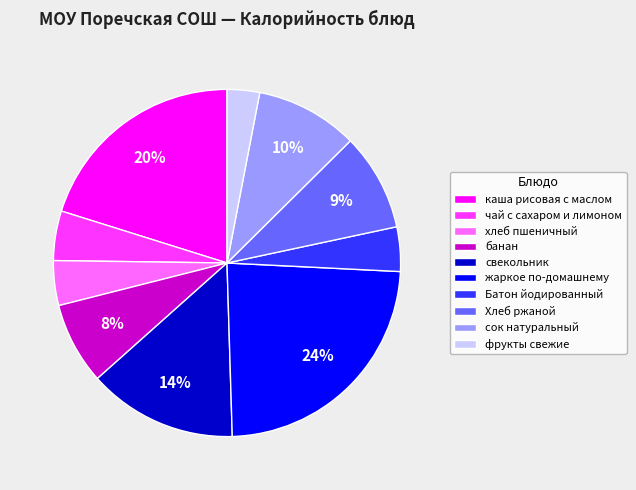

Which slice is the smallest?

фрукты свежие